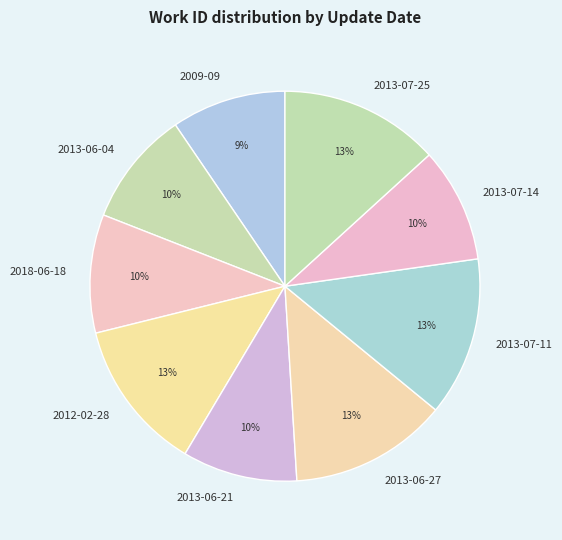

Is it true that 2013-07-11 is 13% of the pie?

True